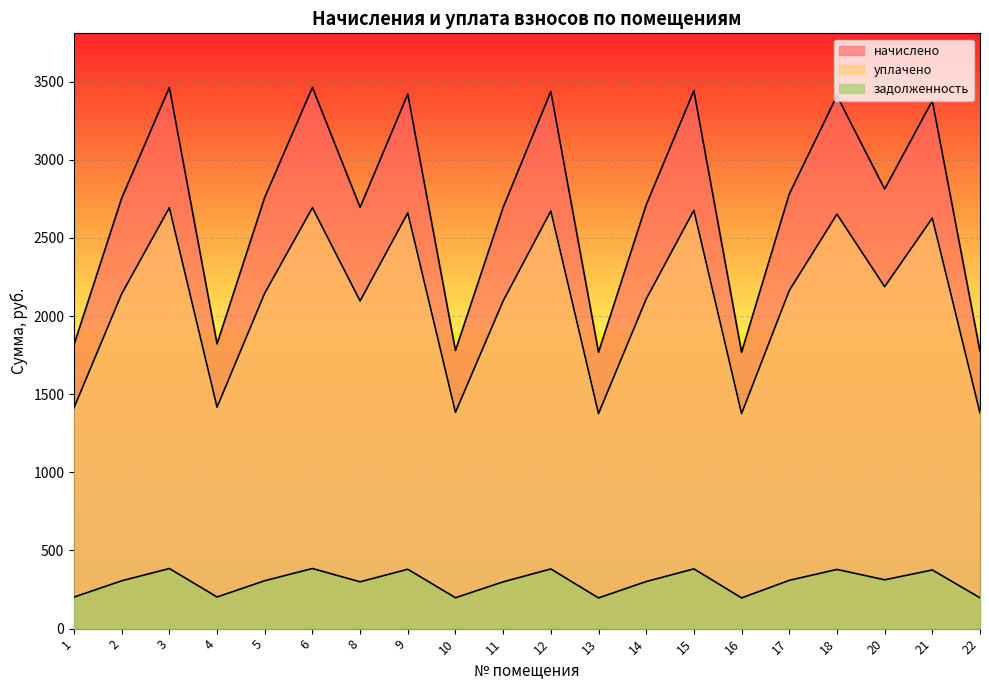

Where is the first local maximum for начислено?

3